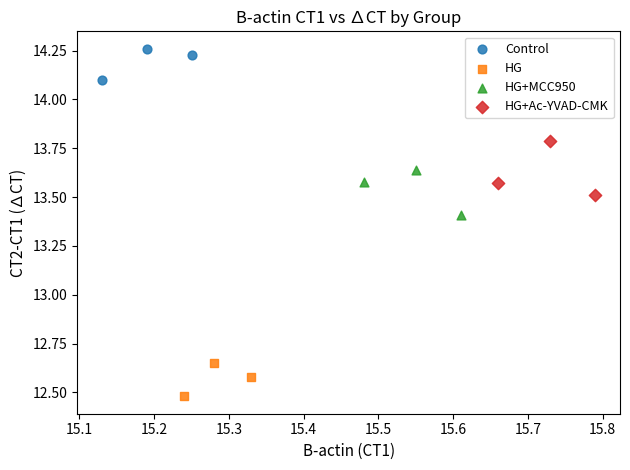

Which series reaches the minimum Y coordinate?

HG